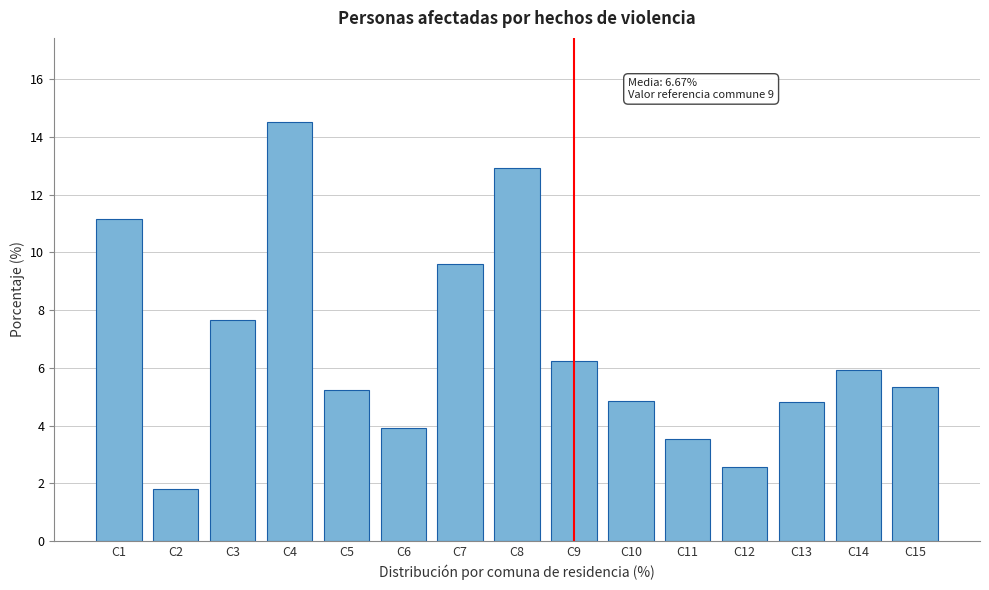

Reading left to right, list all the values displayed in this chart.

11.2	1.8	7.6	14.5	5.2	3.9	9.6	12.9	6.2	4.8	3.5	2.6	4.8	5.9	5.3